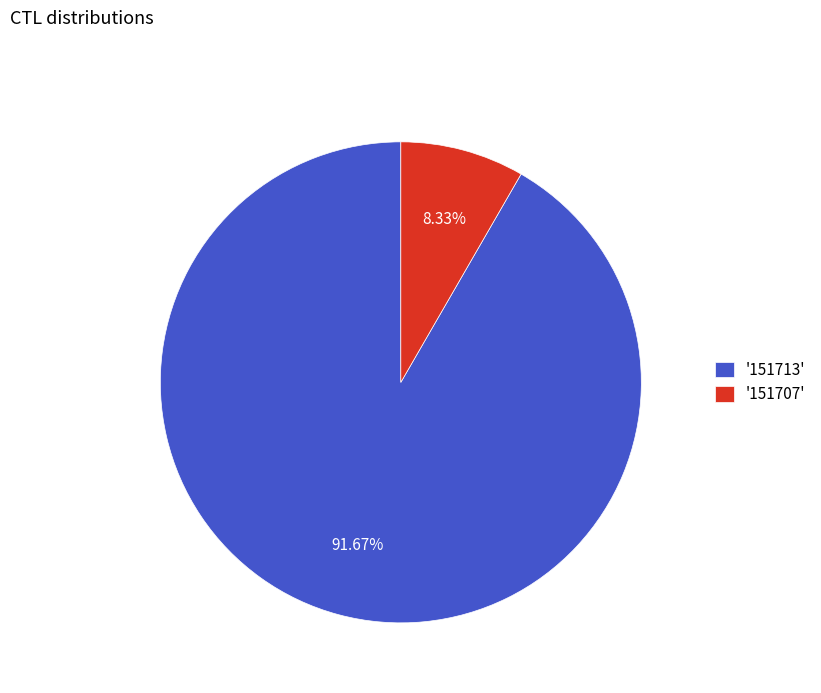

Between '151713' and '151707', which is larger?

'151713'